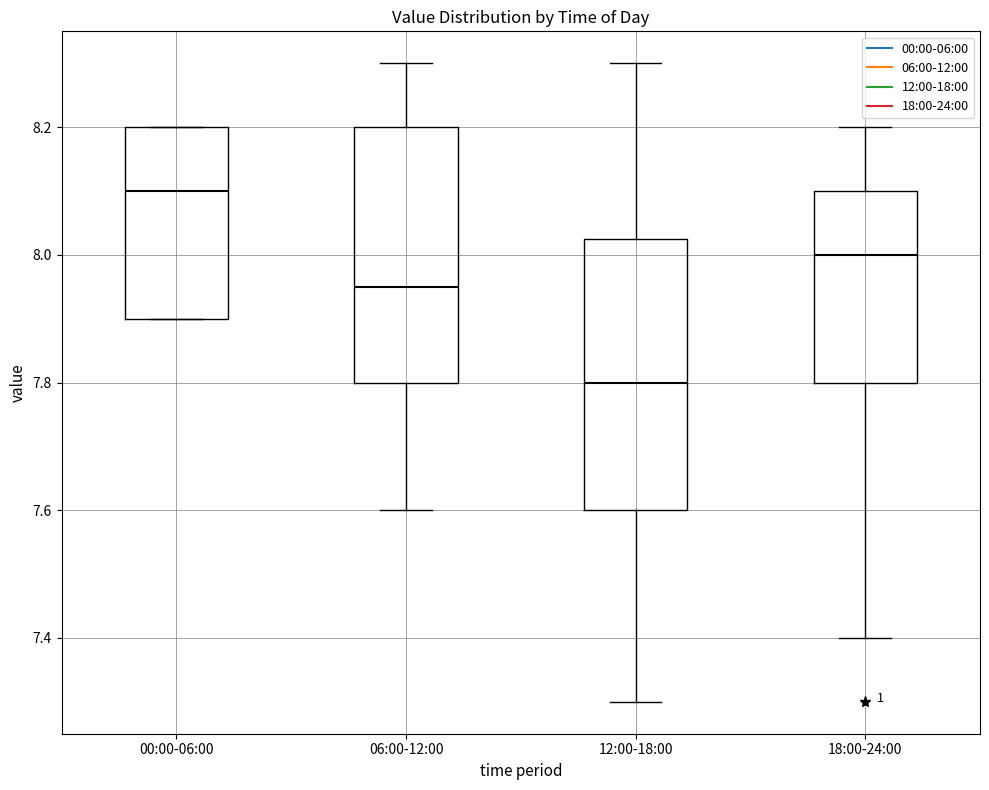

Comparing the boxes themselves (not the whiskers), which one is the tallest?

12:00-18:00